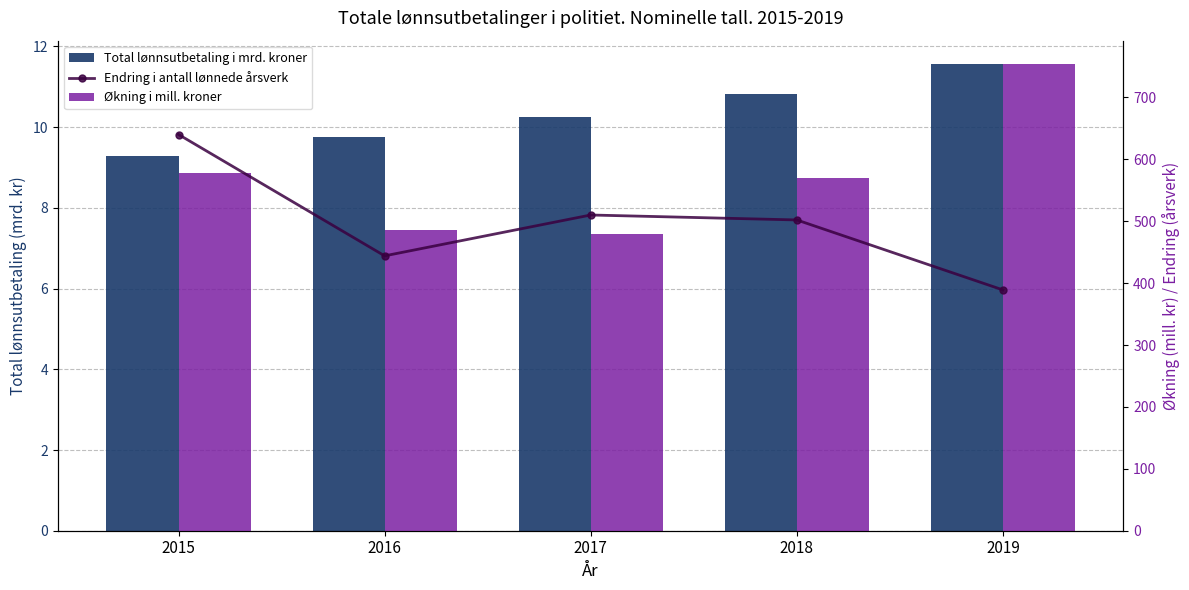

Read the Endring i antall lønnede årsverk value at 2017.

510.0